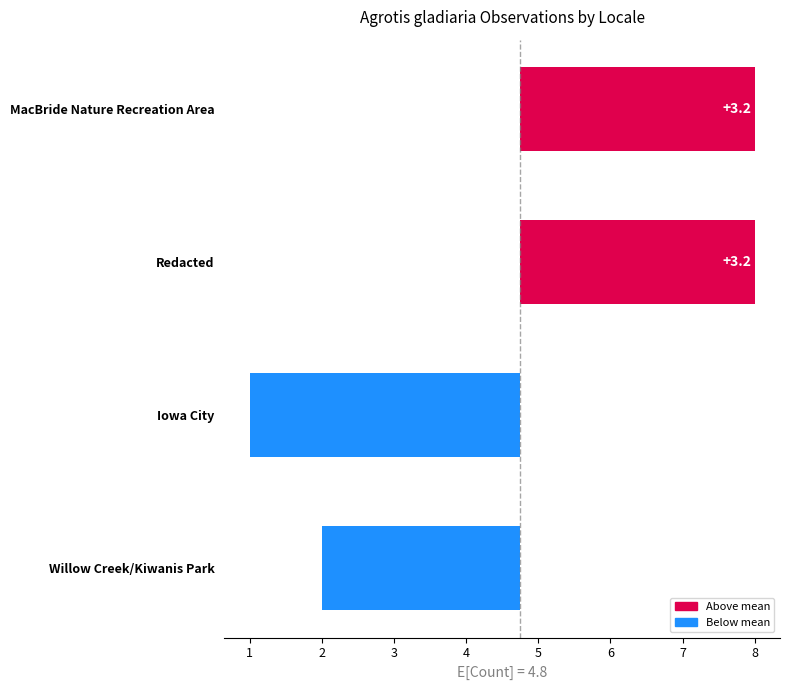

List the labels in order of value, largest first.

MacBride Nature Recreation Area, Redacted, Willow Creek/Kiwanis Park, Iowa City